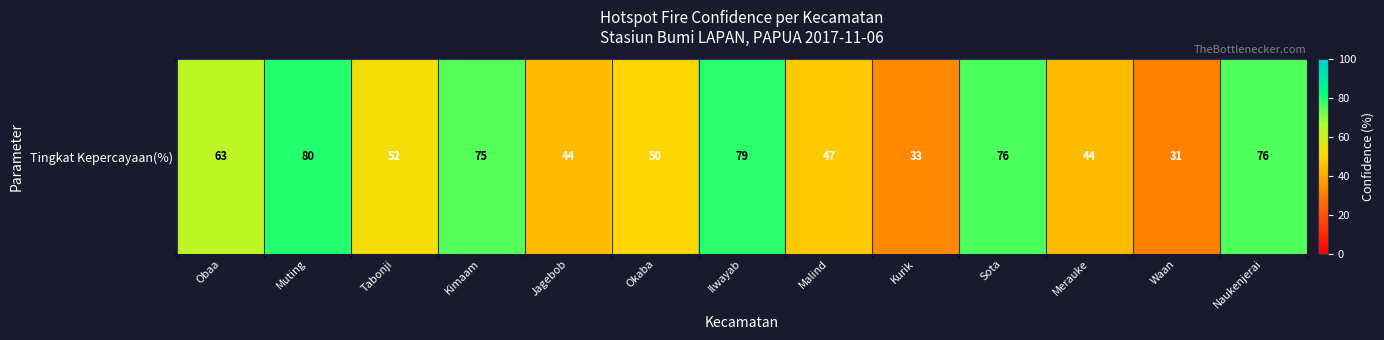

List the labels in order of value, largest first.

Muting, Ilwayab, Sota, Naukenjerai, Kimaam, Obaa, Tabonji, Okaba, Malind, Jagebob, Merauke, Kurik, Waan